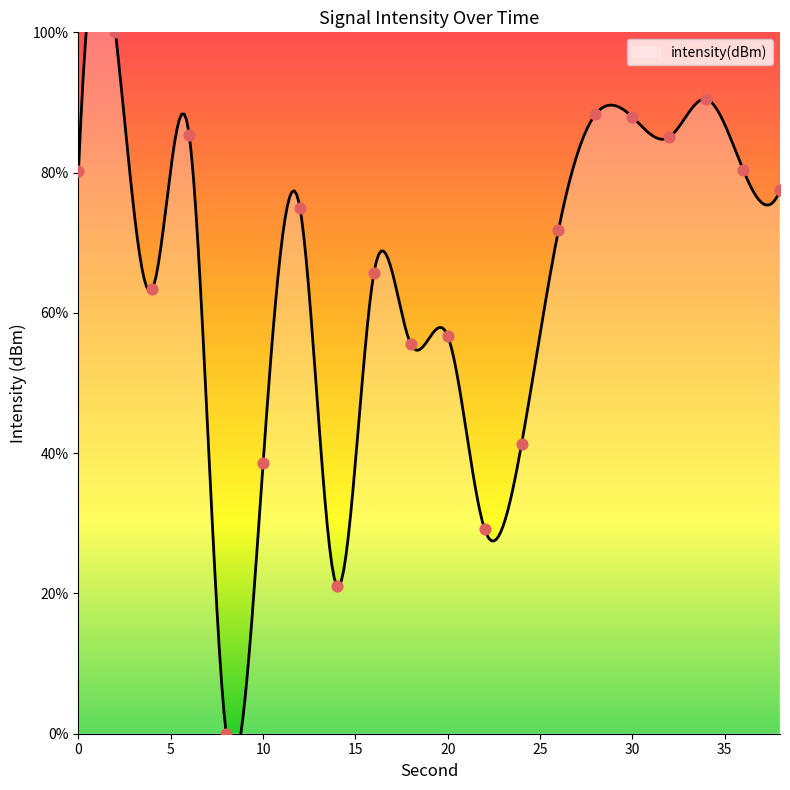

Between 14 and 16, which is larger?

16